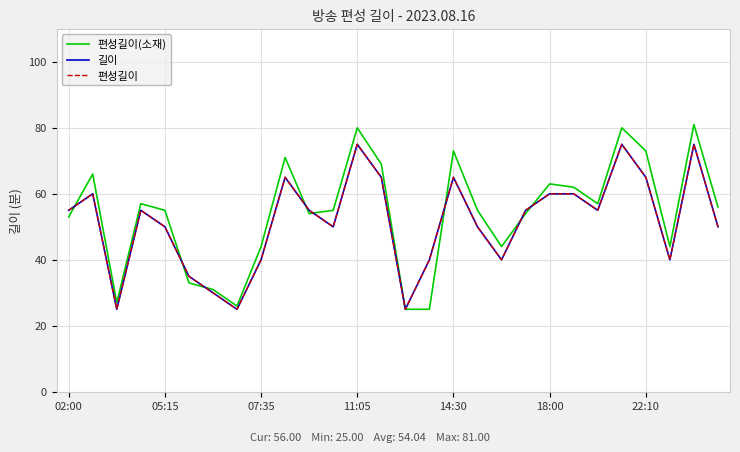

Is this an area chart (filled region under the line)?

No